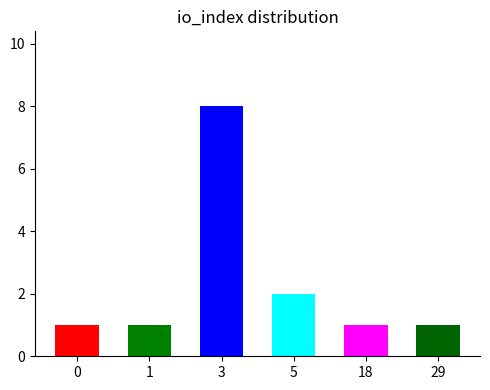

Is it true that the value at 5 is 2?

True